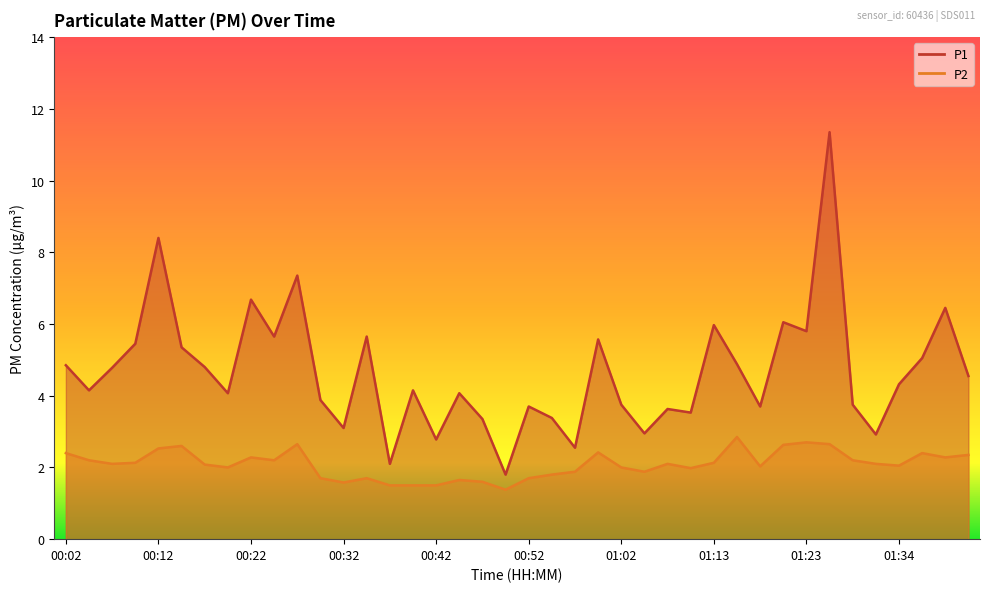

Rank the series at 00:55 from highest to lowest value.

P1, P2